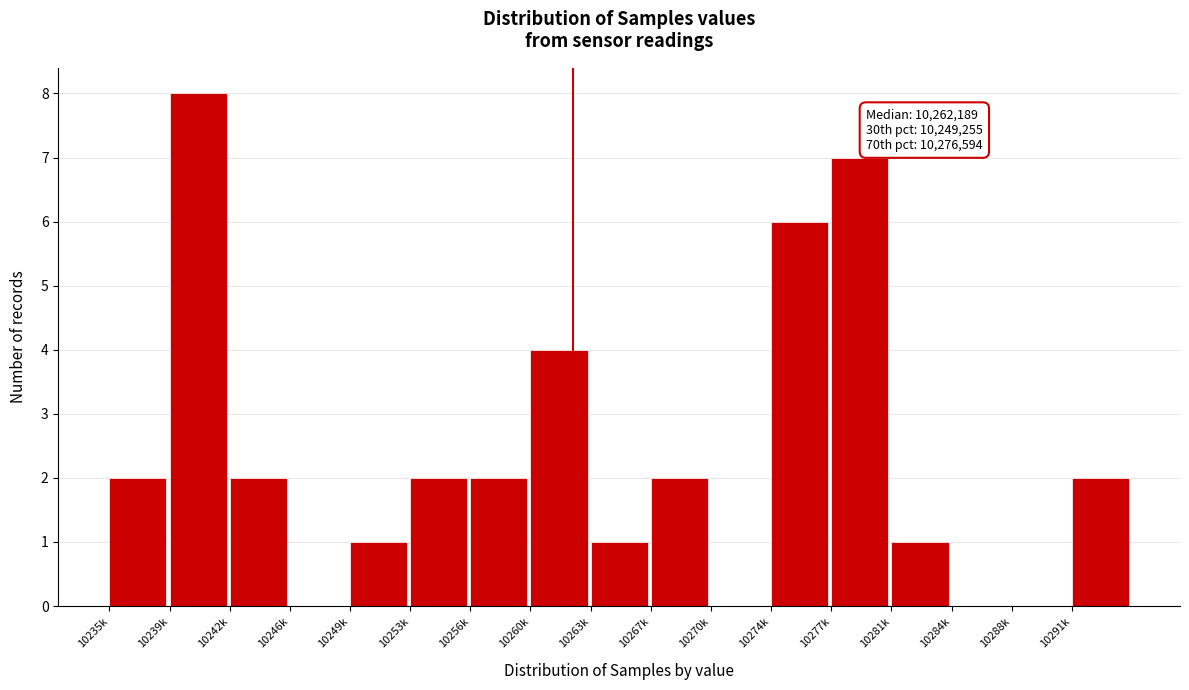

Reading left to right, extract all data points from this chart.

10235k=2	10239k=8	10242k=2	10246k=0	10249k=1	10253k=2	10256k=2	10260k=4	10263k=1	10267k=2	10270k=0	10274k=6	10277k=7	10281k=1	10284k=0	10288k=0	10291k=2